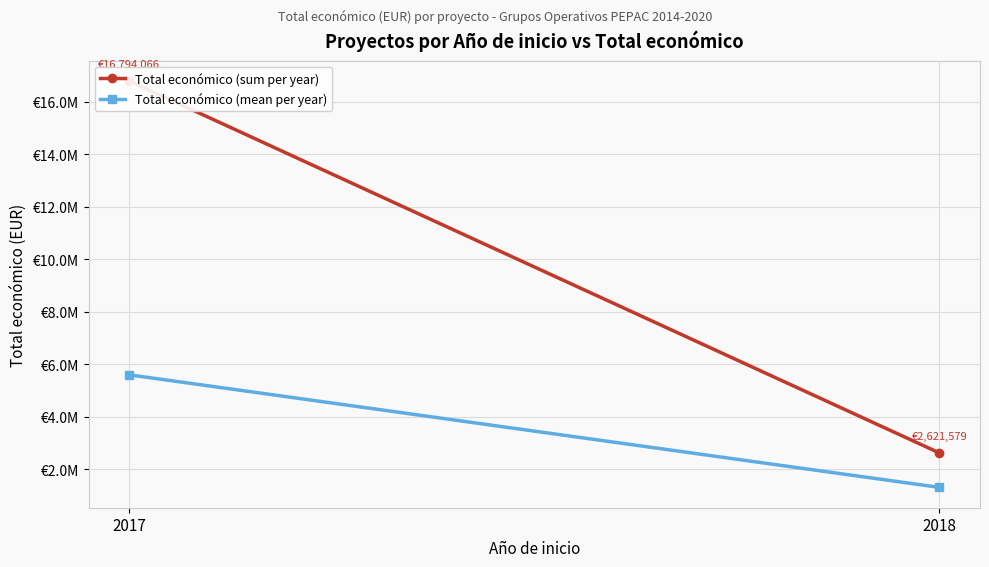

At how many categories does at least one series exceed 12157425?

1